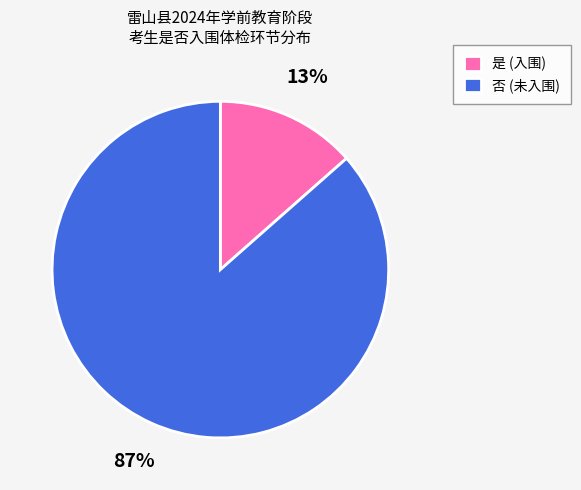

The 是 slice represents 28% of the pie. True or false?

False